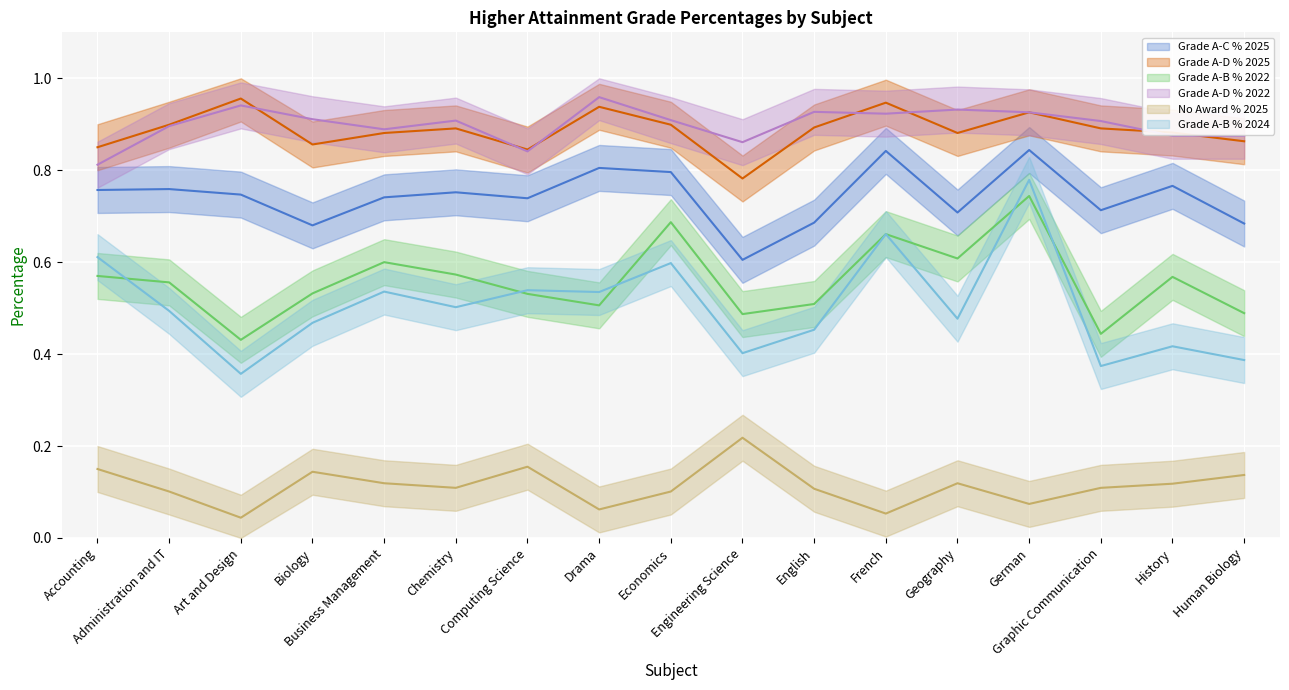

What is the value of the Grade A-D % 2022 point at the 6th from the left?

0.9